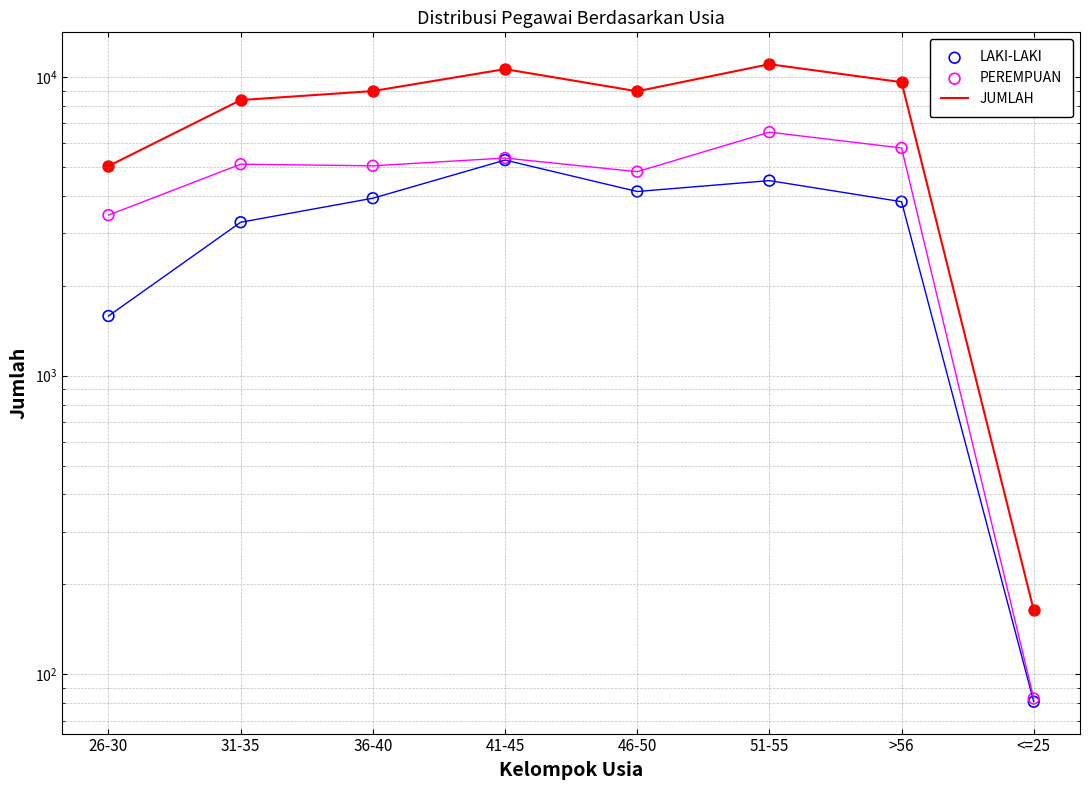

Which series contains the highest Y value?

JUMLAH